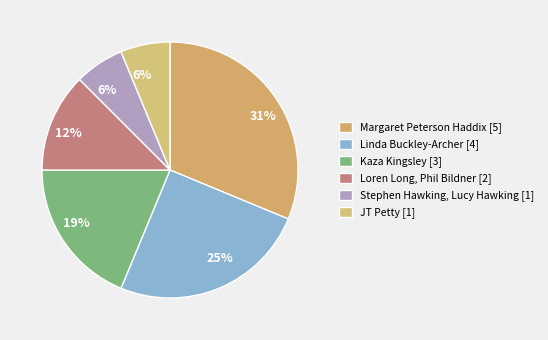

To the nearest percent, what percentage of the pie is Kaza Kingsley?

19%